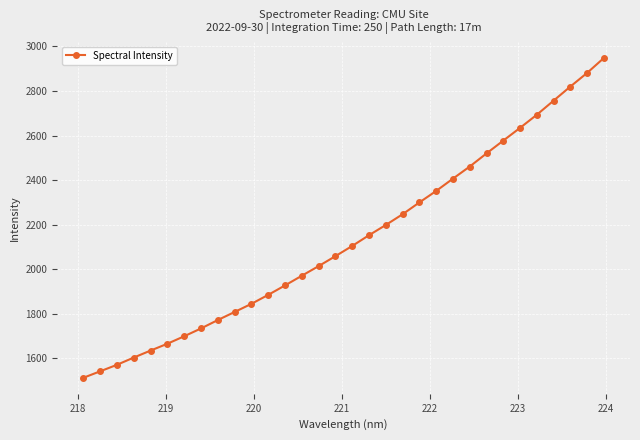

True or false: the data has more than 2 interior local peaks.

False